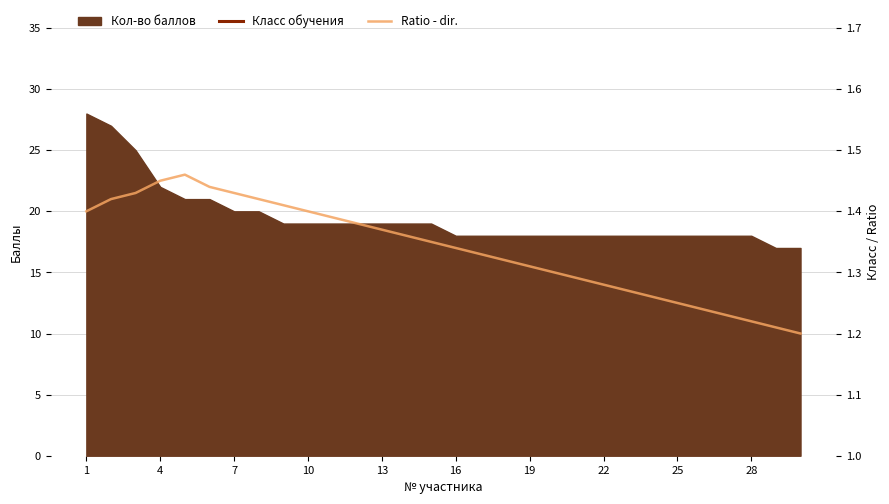

The value of Ratio at 17 is 2.2. True or false?

False